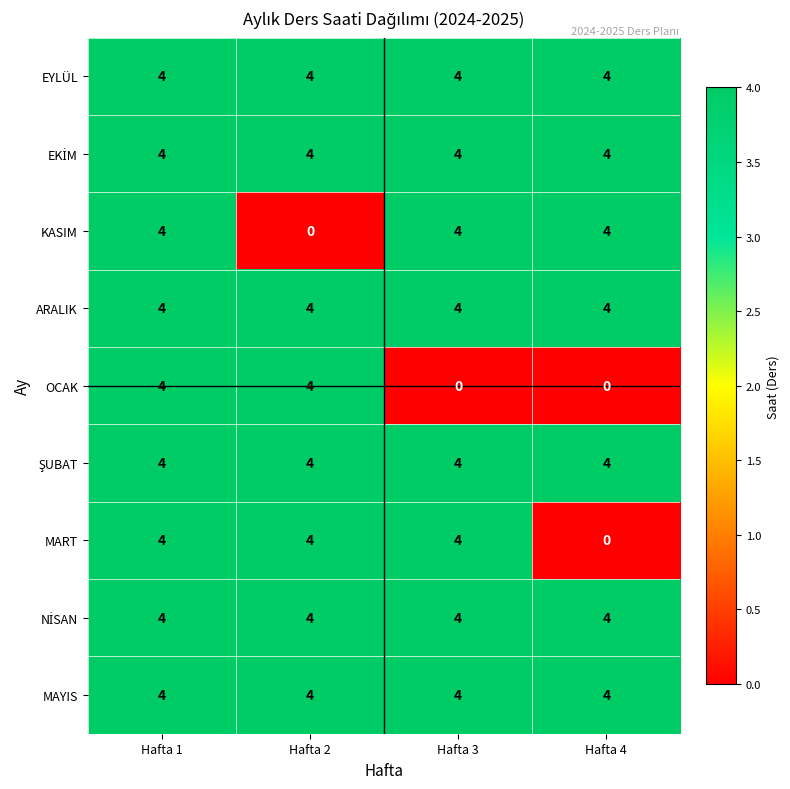

What is the maximum value shown in the chart?

4